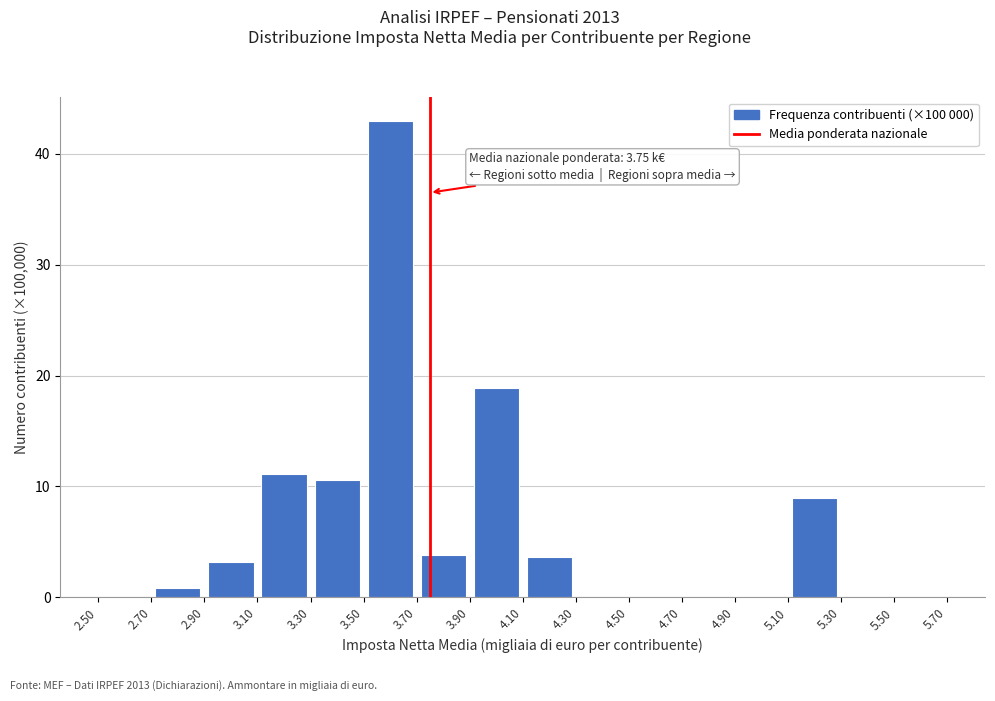

Which range on the x-axis has the tallest bar?

3.50 to 3.70